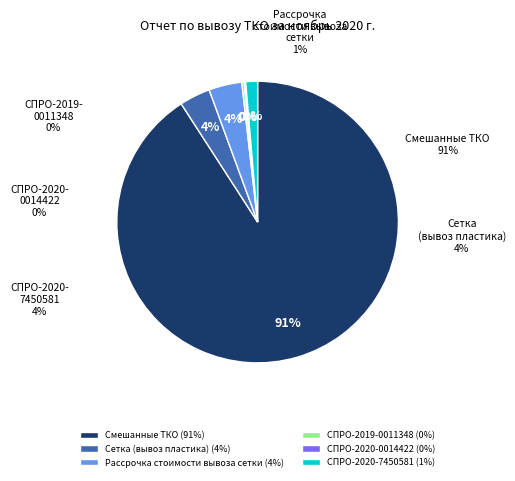

True or false: СПРО-2020-7450581 accounts for 11% of the total.

False